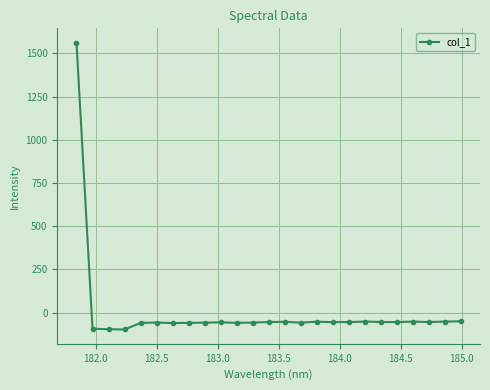

What is the smallest value displayed?

-98.2